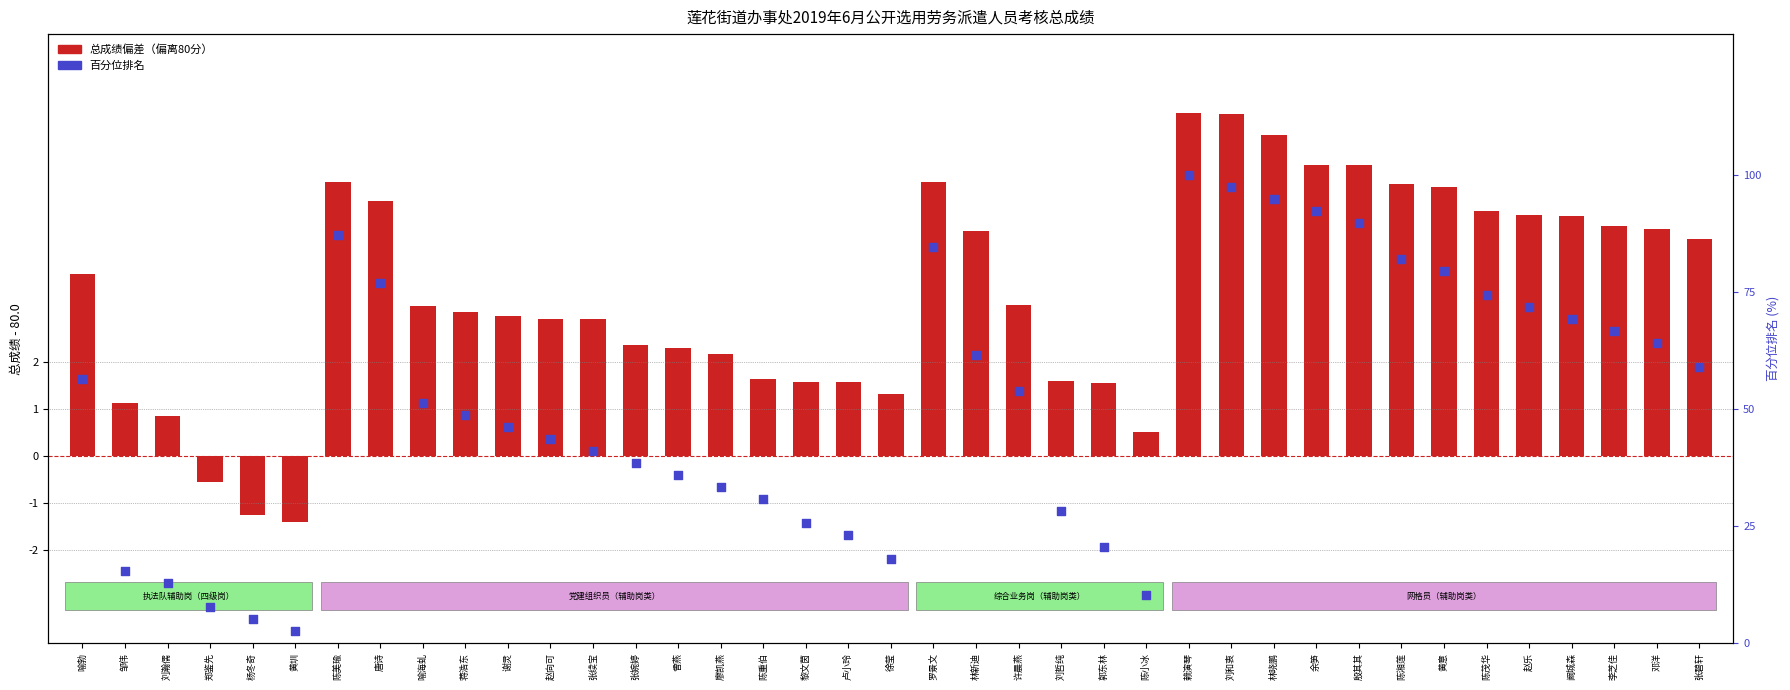

Which series contains the lowest Y value?

总成绩偏差